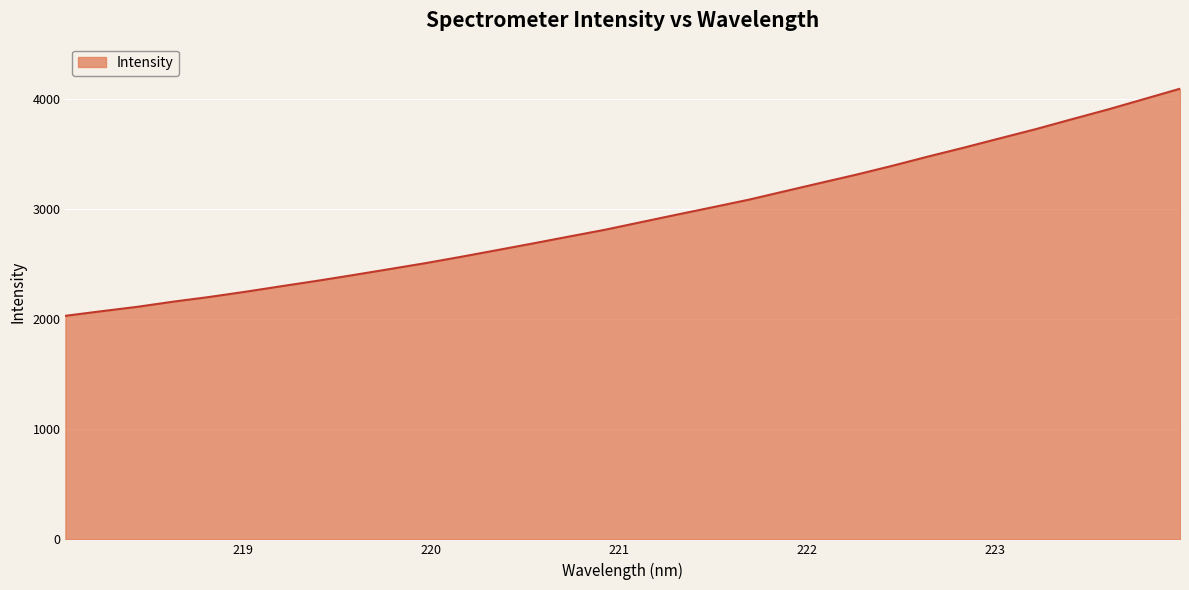

What is the difference between the maximum and minimum values?

2064.8